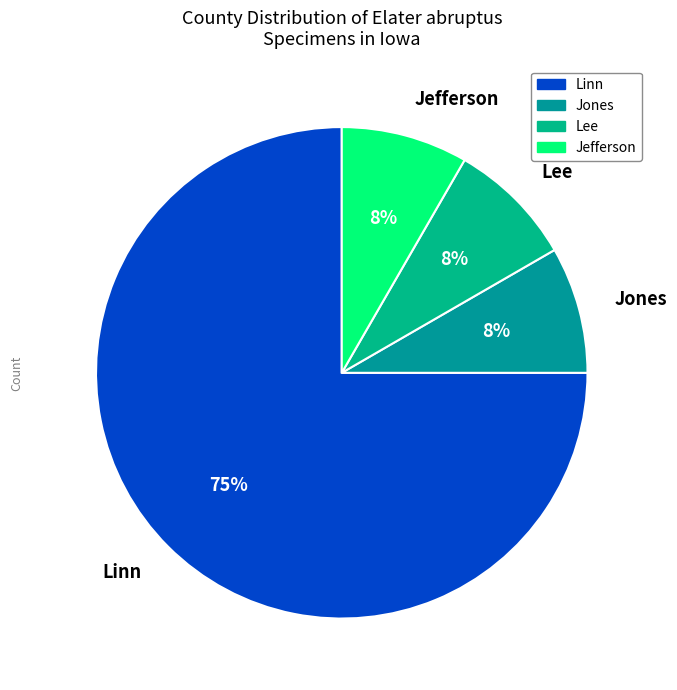

Which category has the biggest portion of the pie?

Linn